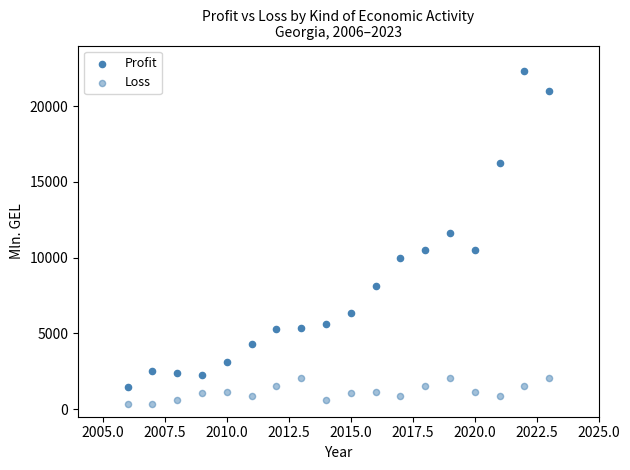

Count the number of points in this scatter plot.

36